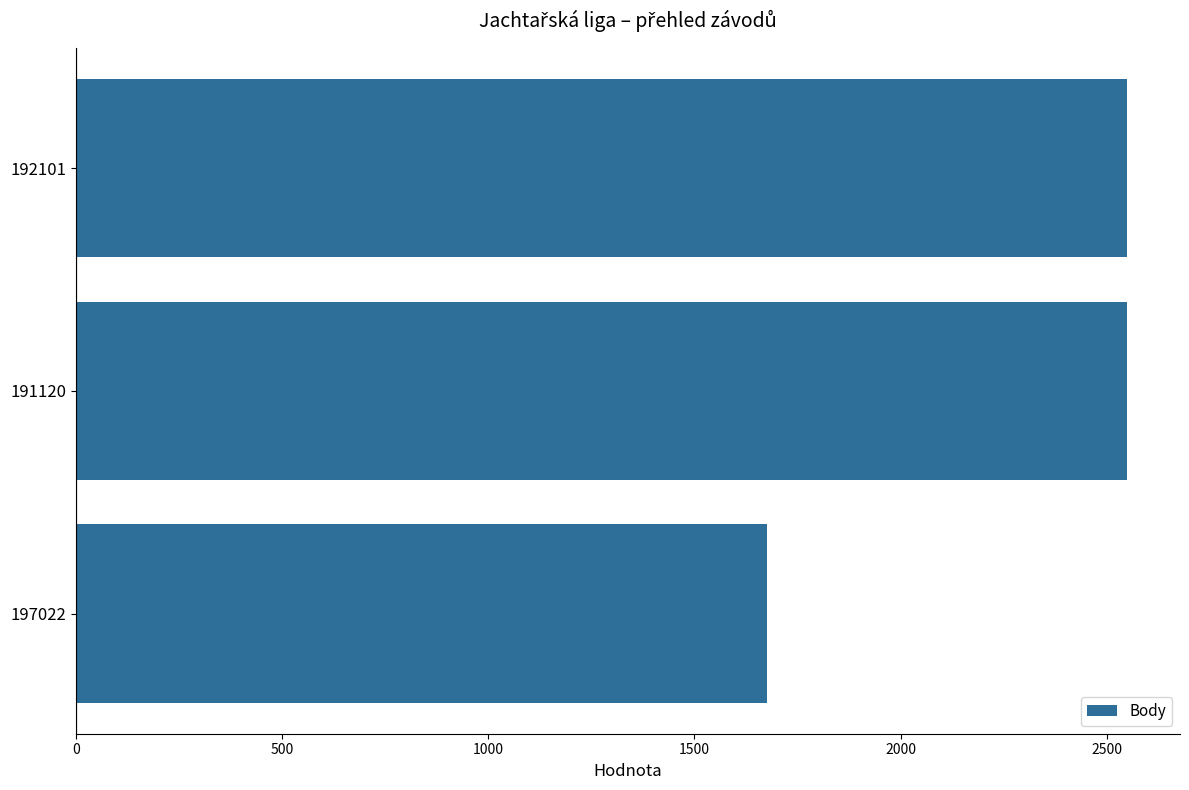

Reading top to bottom, transcribe all the data shown in this chart.

2550	2550	1675